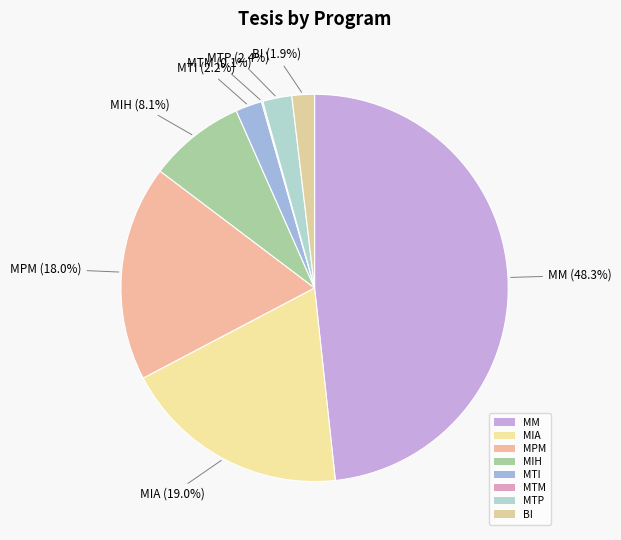

The MM slice represents 48% of the pie. True or false?

True